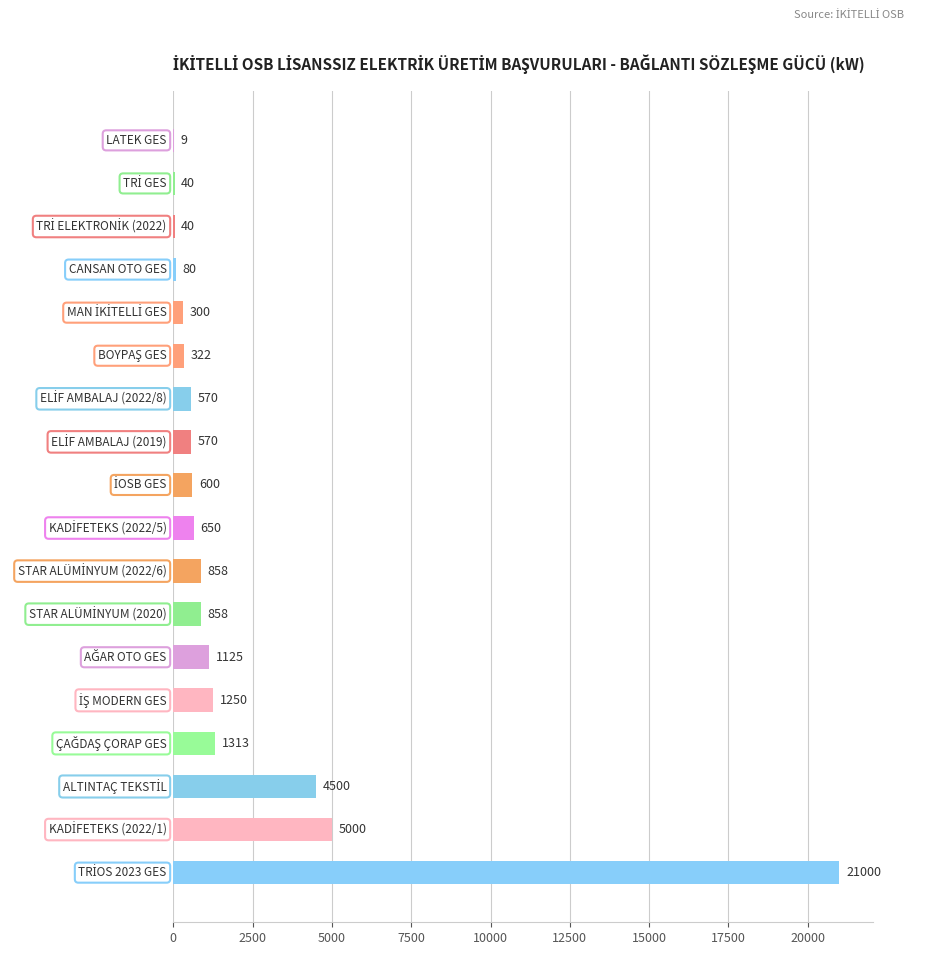

What is the greatest value displayed?

21000